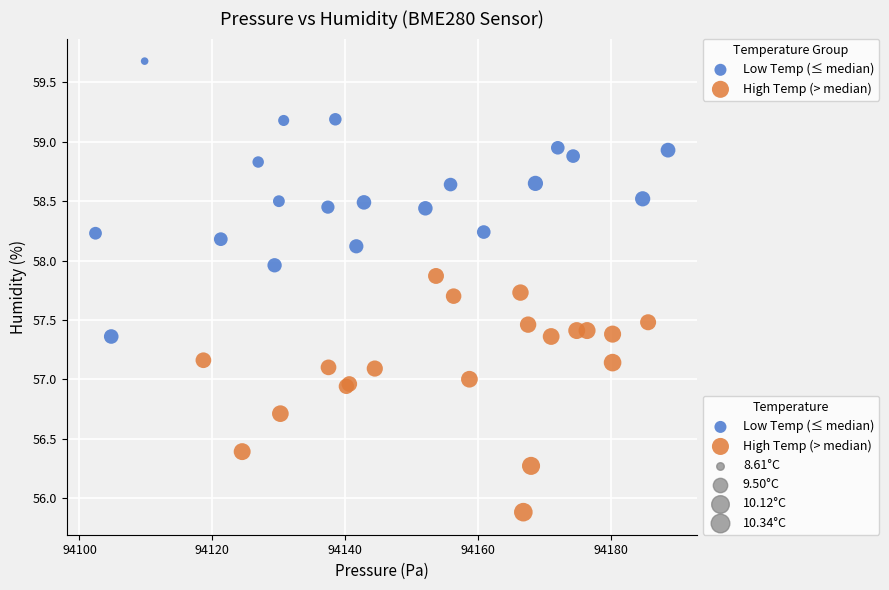

Which series reaches the maximum Y coordinate?

Low Temp (≤ median)